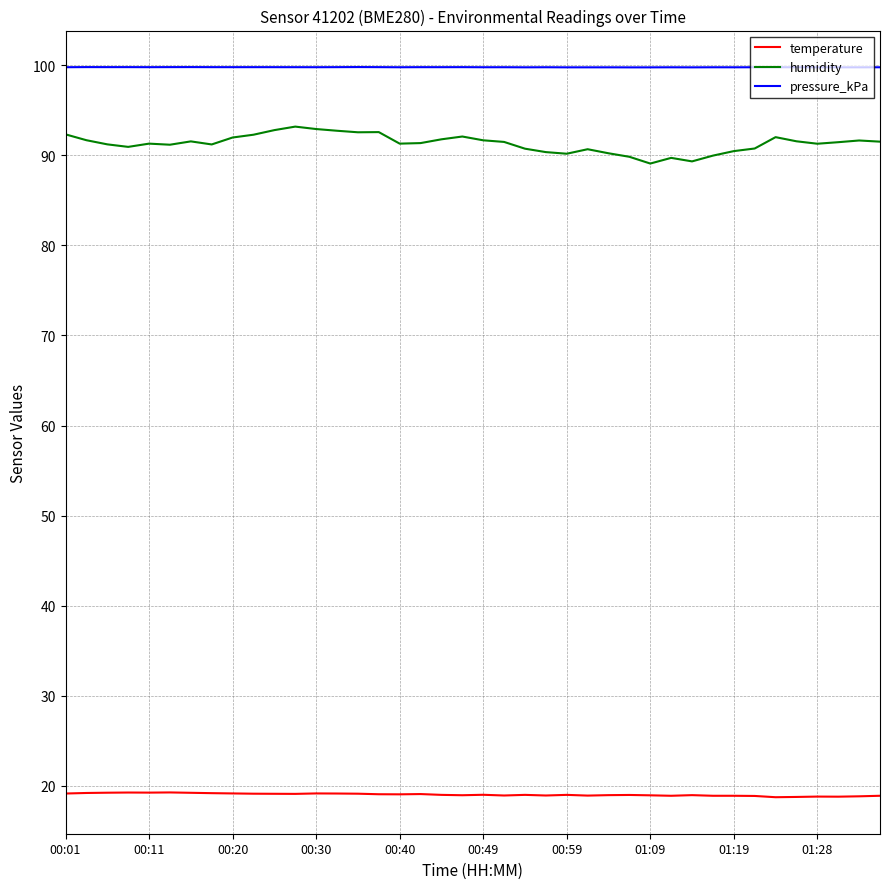

What is the minimum value for temperature?

18.8